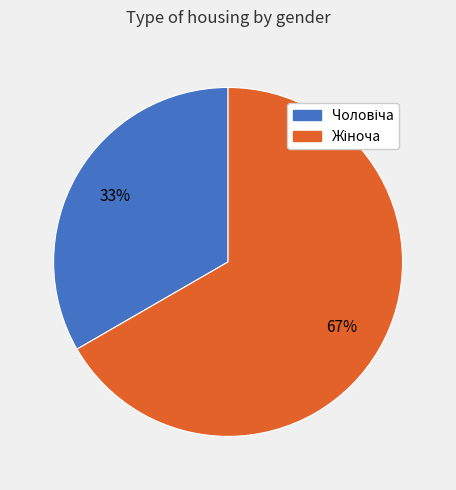

To the nearest percent, what is the average slice percentage?

50%